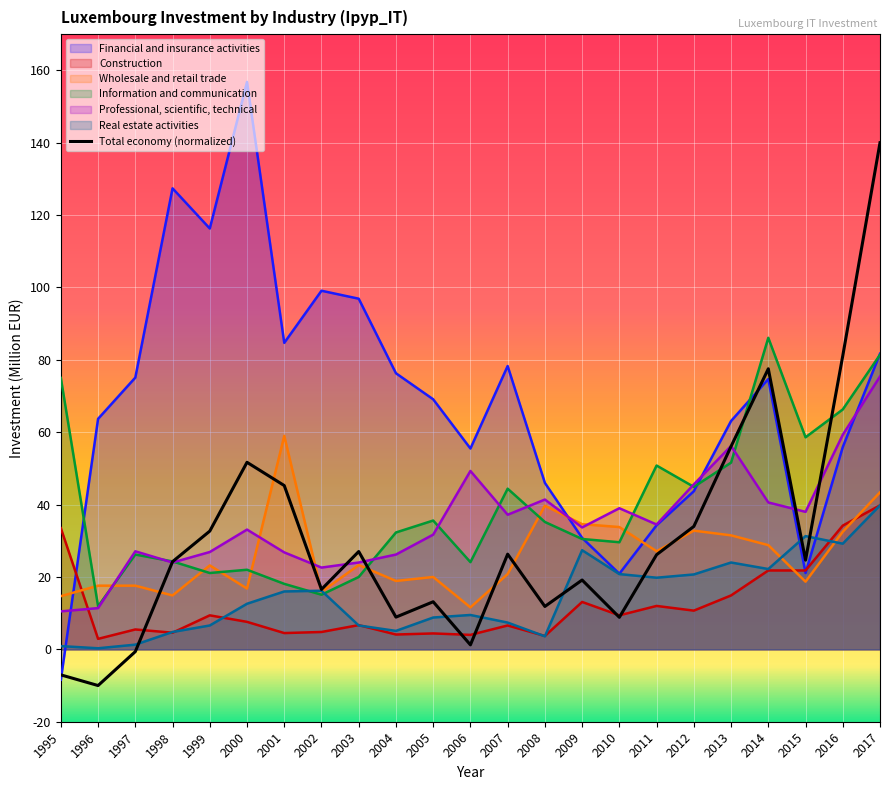

True or false: Information and communication has a value of 13.9 at 2004.

False